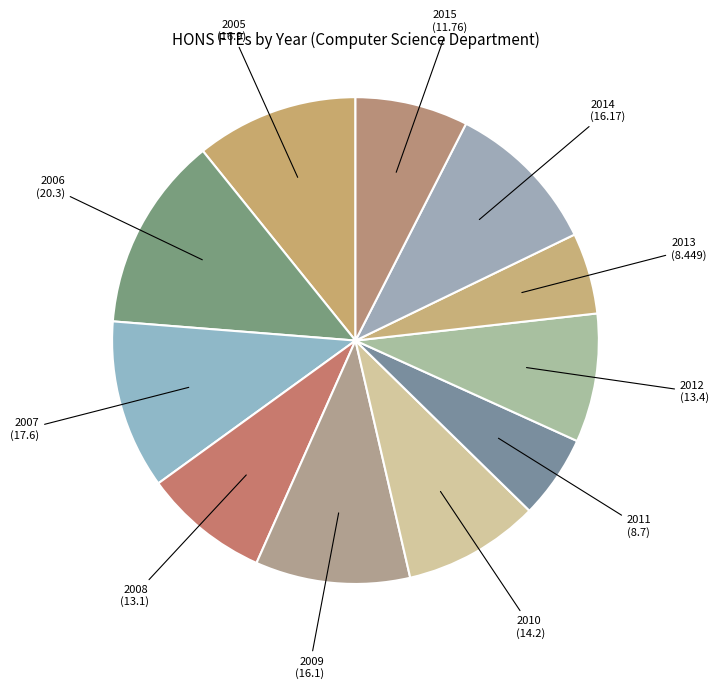

To the nearest percent, what is the average slice percentage?

9%